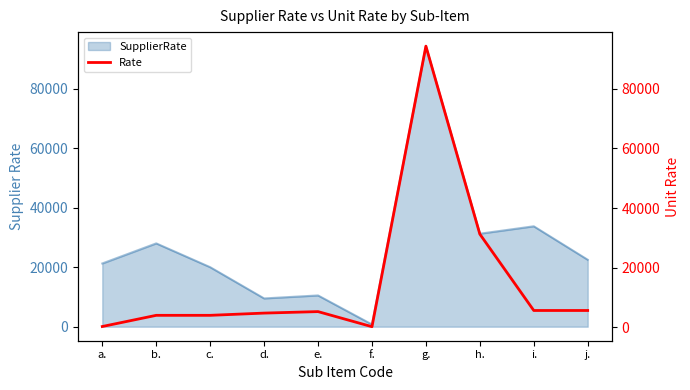

The chart shows a value of 4750.0 at d.. True or false?

True